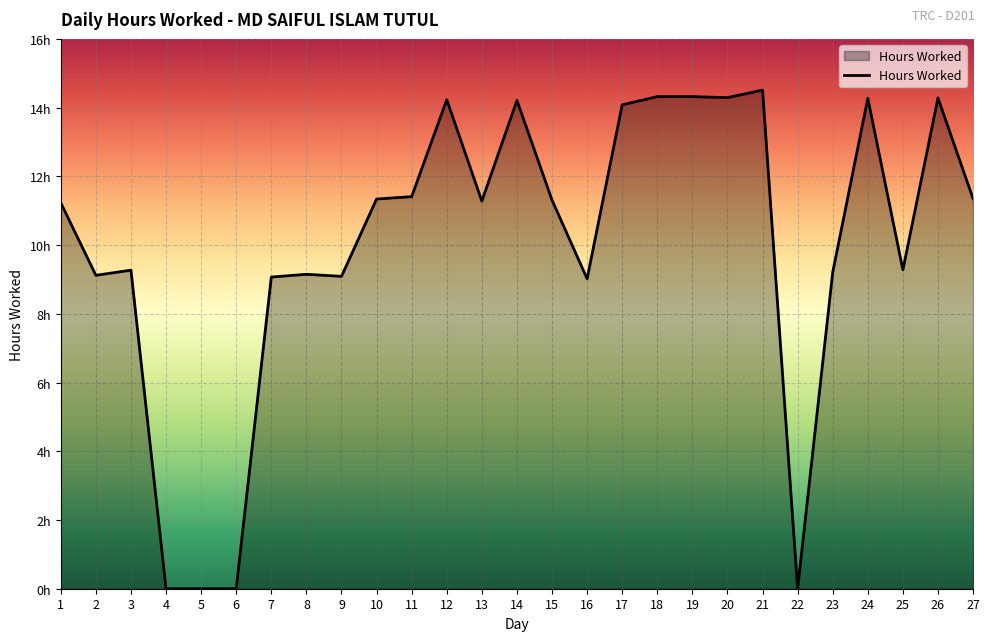

What is the sum of all values?

269.6